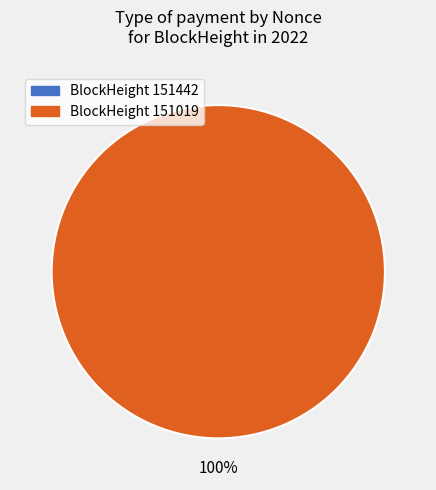

To the nearest percent, what is the combined percentage of 151019 and 151442?

100%